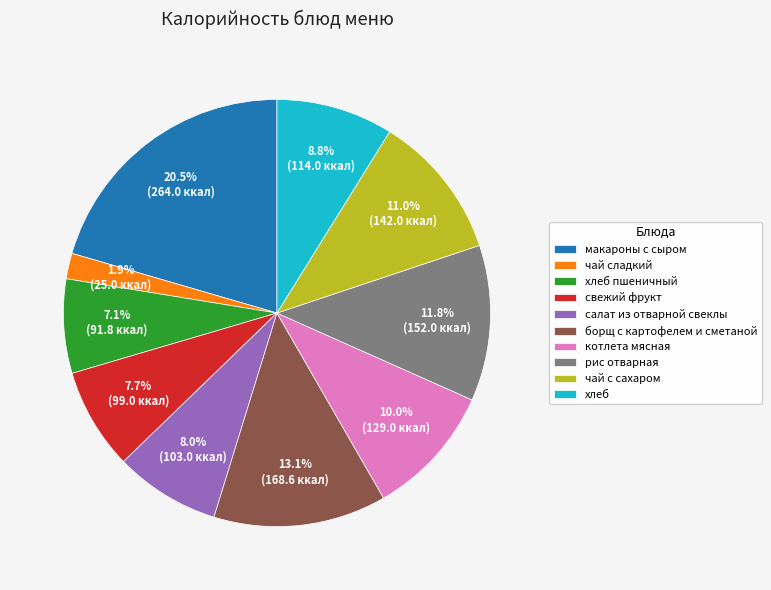

What is the largest slice in the pie chart?

макароны с сыром